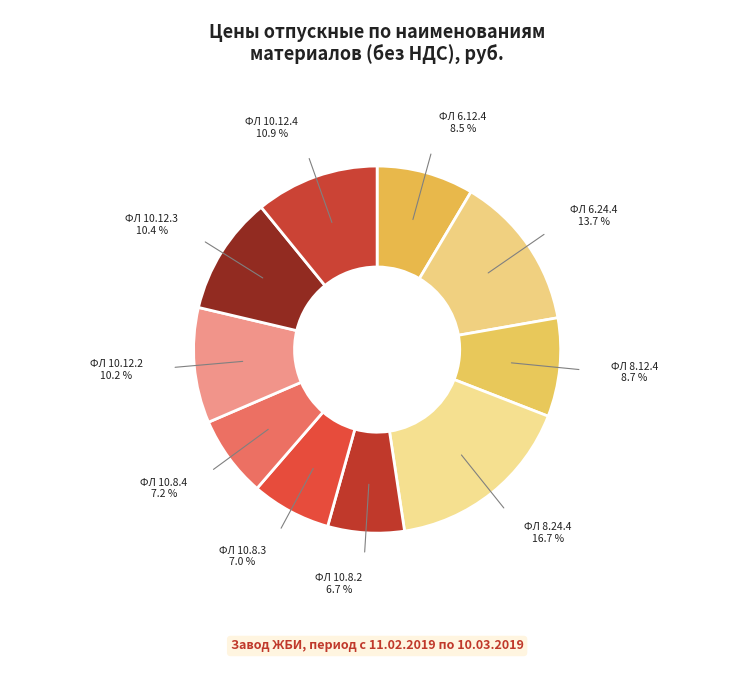

Is ФЛ 10.12.3 the majority of the pie?

No